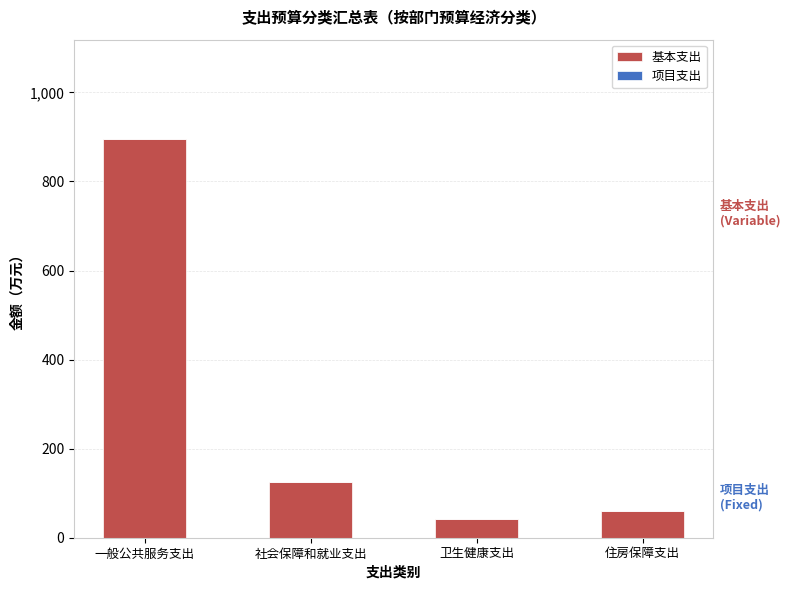

Reading left to right, transcribe all the data shown in this chart.

一般公共服务支出=894.7	社会保障和就业支出=124.6	卫生健康支出=42.4	住房保障支出=59.8